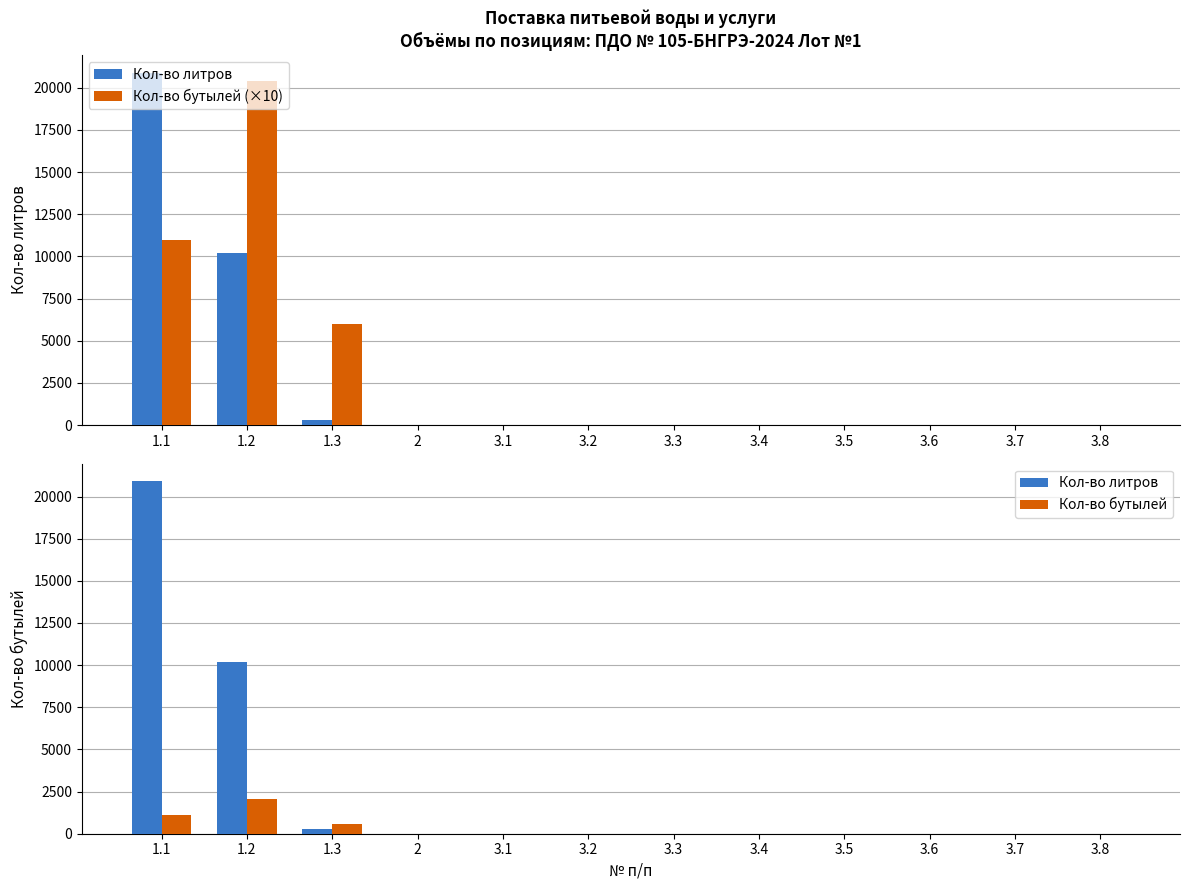

Where is Кол-во литров nearest to the value 10450?

1.2